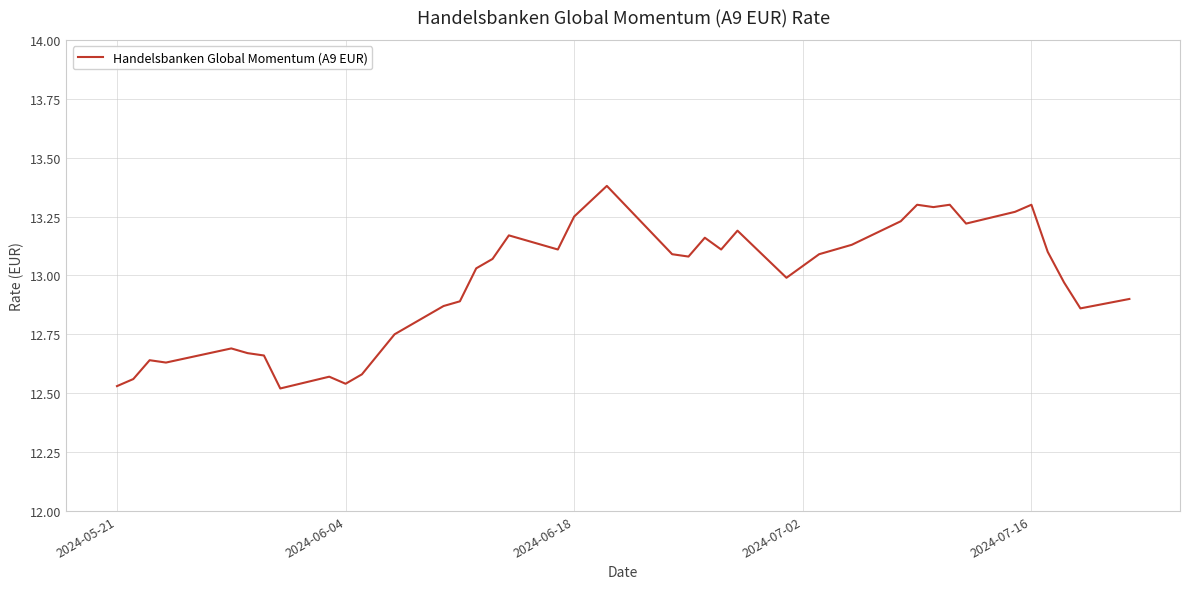

What is the difference between the maximum and minimum values?

0.9